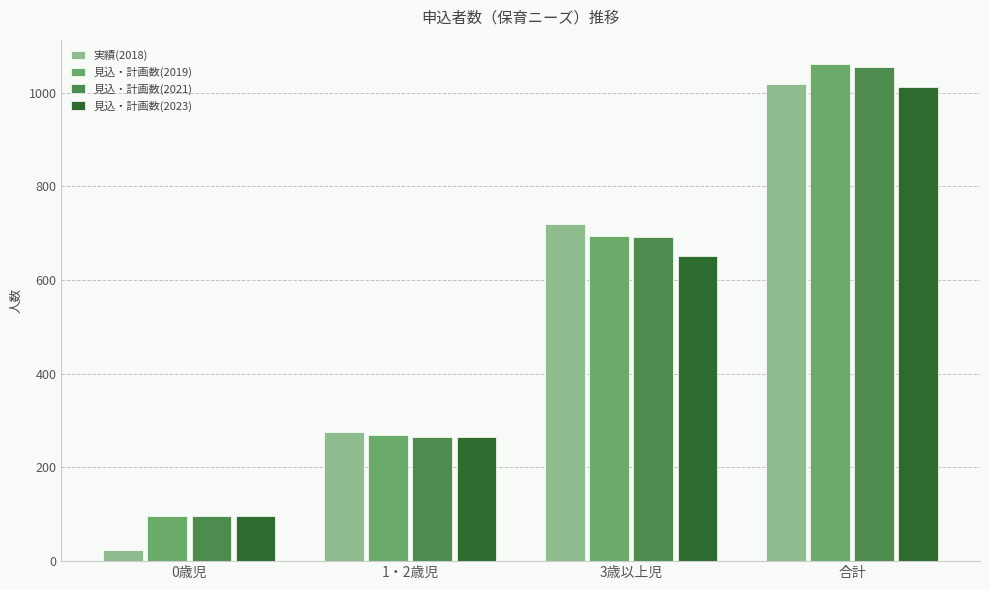

What value does the 見込・計画数(2019) series have at 1・2歳児, to the nearest 10?

270